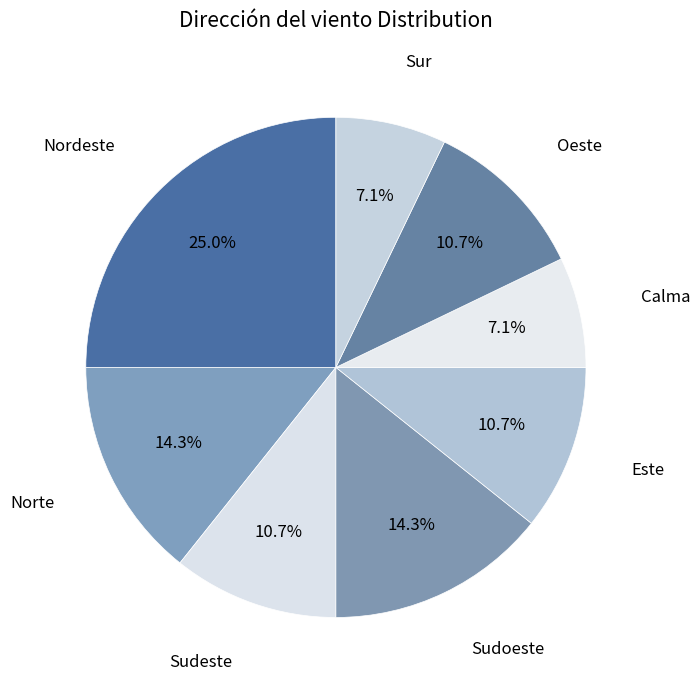

Is Sudoeste the majority of the pie?

No